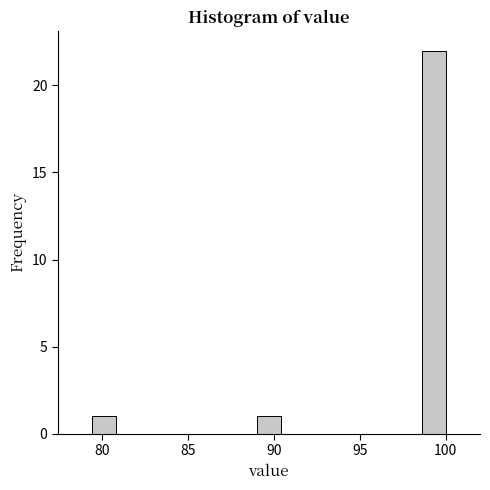

Around what value on the x-axis is the tallest bar? Give the approximate position of its centre, as read against the axis.

99.5